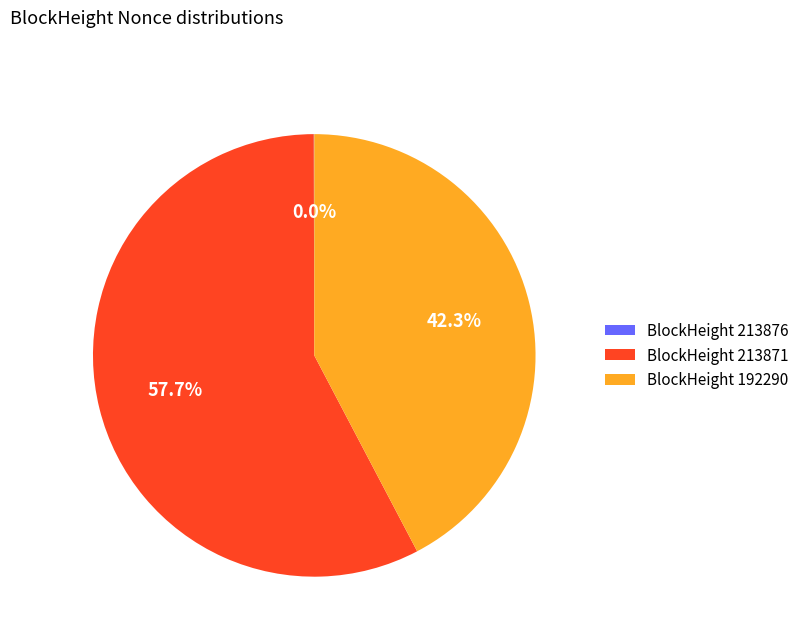

What is the ratio of the value at BlockHeight 192290 to the value at BlockHeight 213871?

0.7